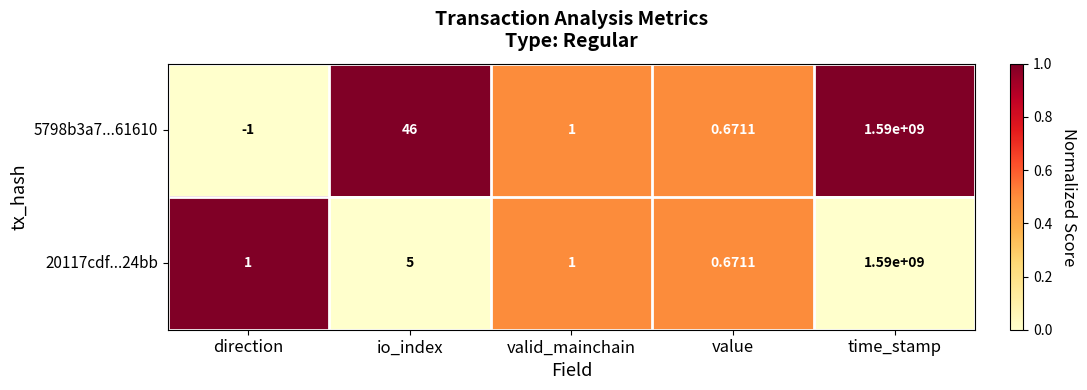

At how many categories does at least one series exceed 0?

5